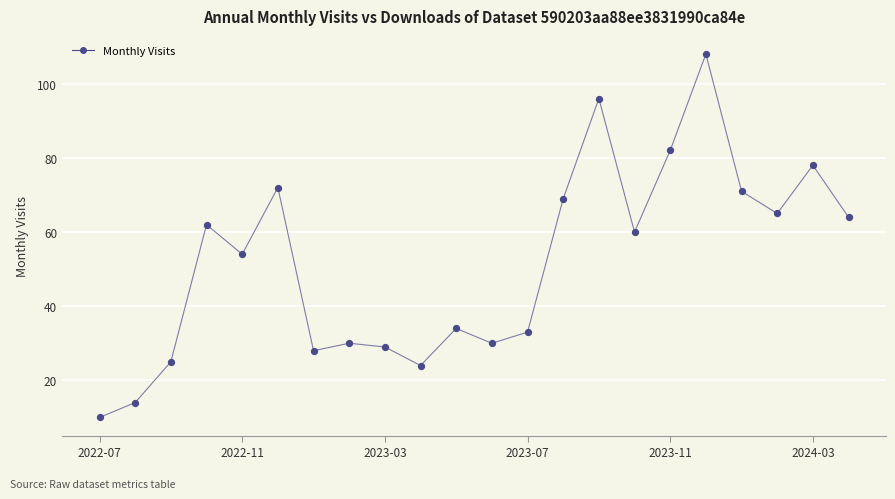

What is the maximum value shown in the chart?

108